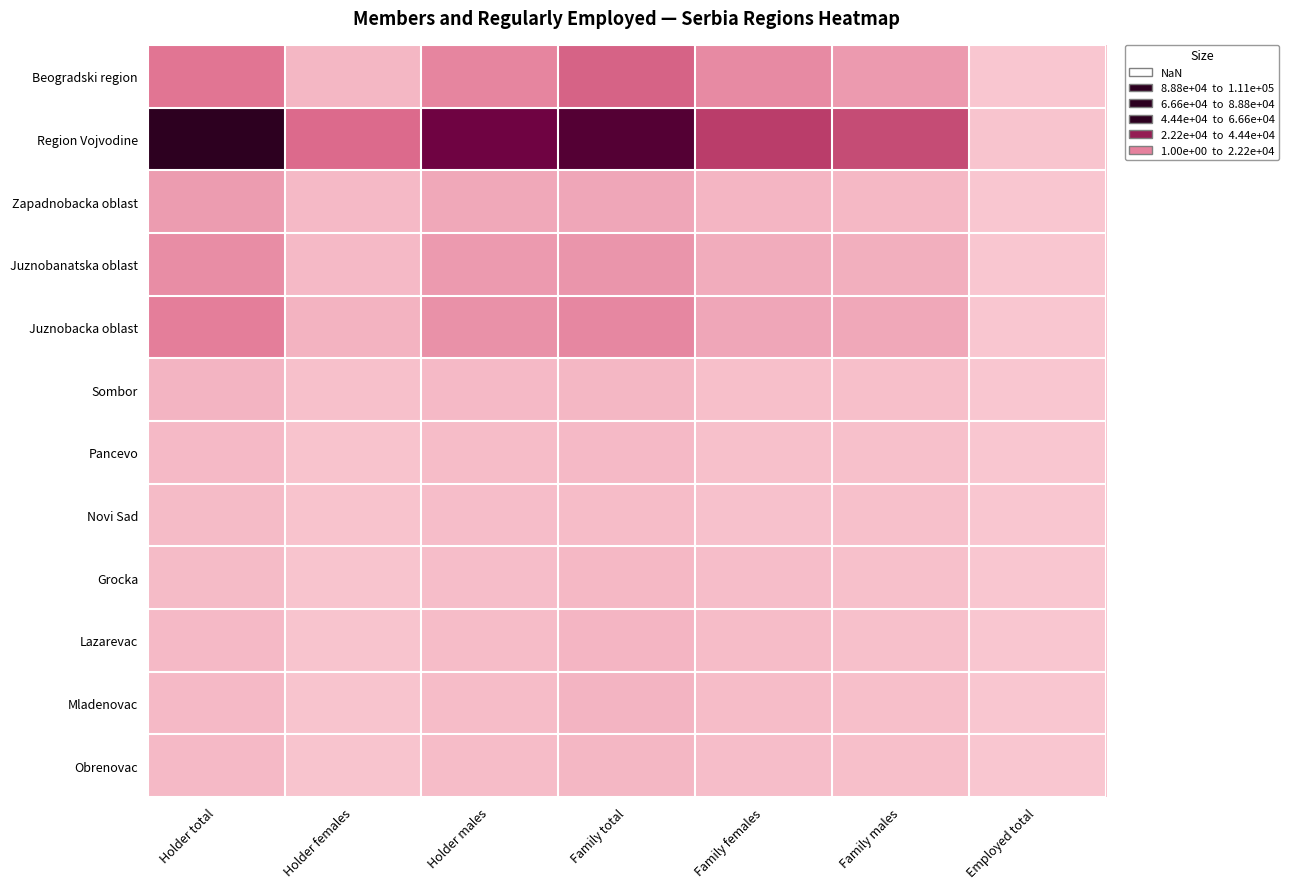

Which has a higher value, Family total or Holder females?

Family total